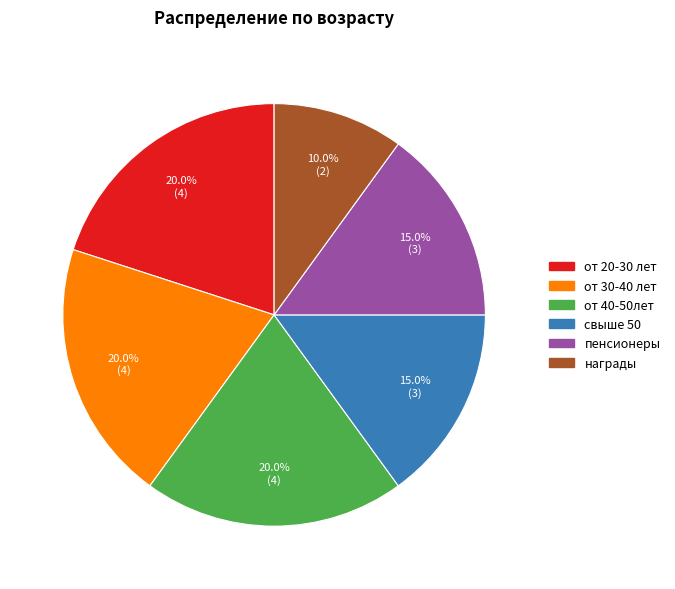

To the nearest percent, what is the difference between the largest and smallest slice percentages?

10%